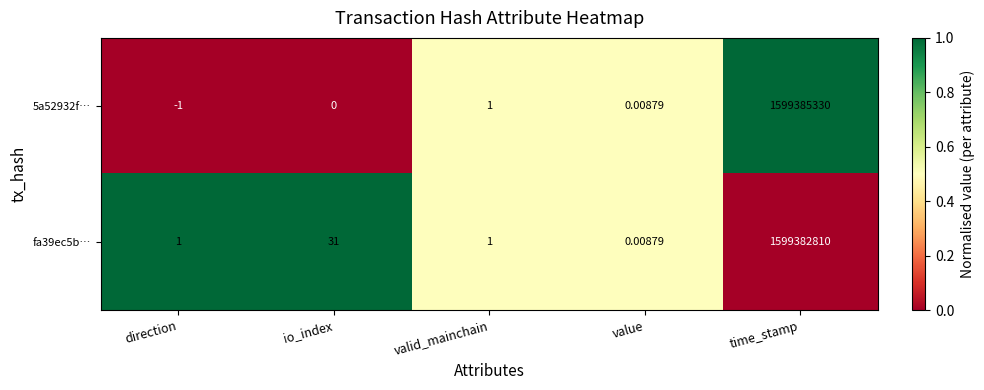

How many distinct data groups are displayed?

2